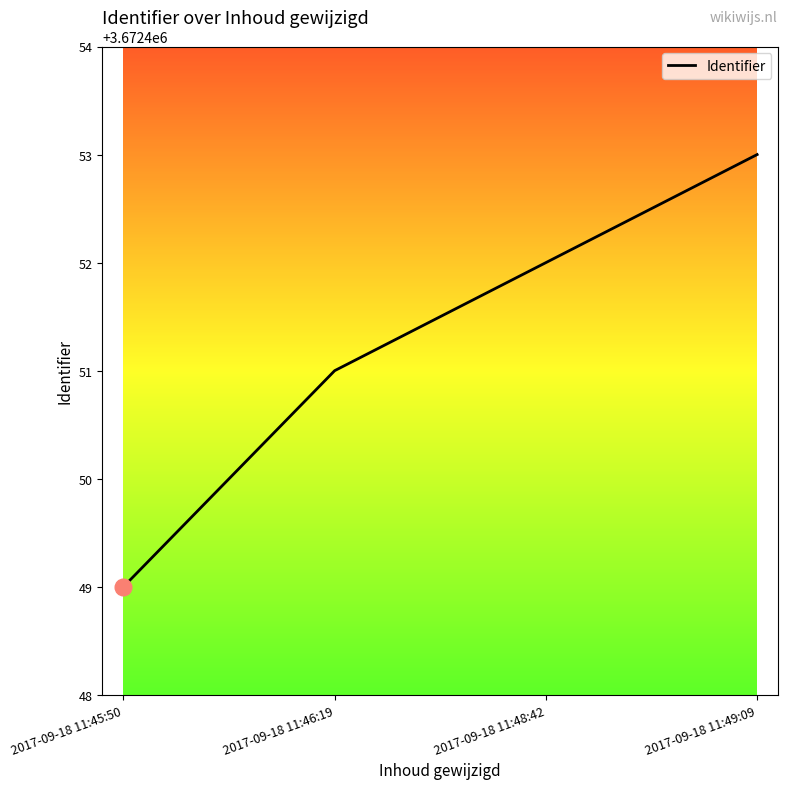

Is this an area chart (filled region under the line)?

No